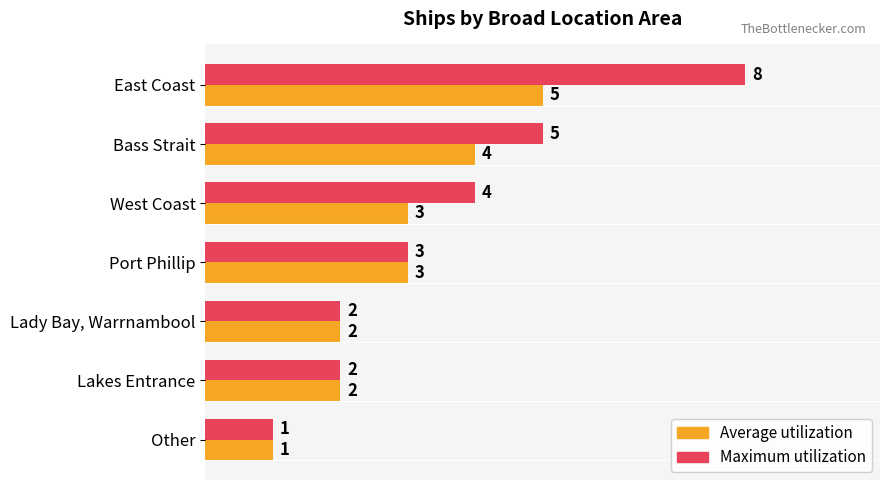

Between East Coast and Lakes Entrance, which series saw the biggest shift?

Maximum utilization